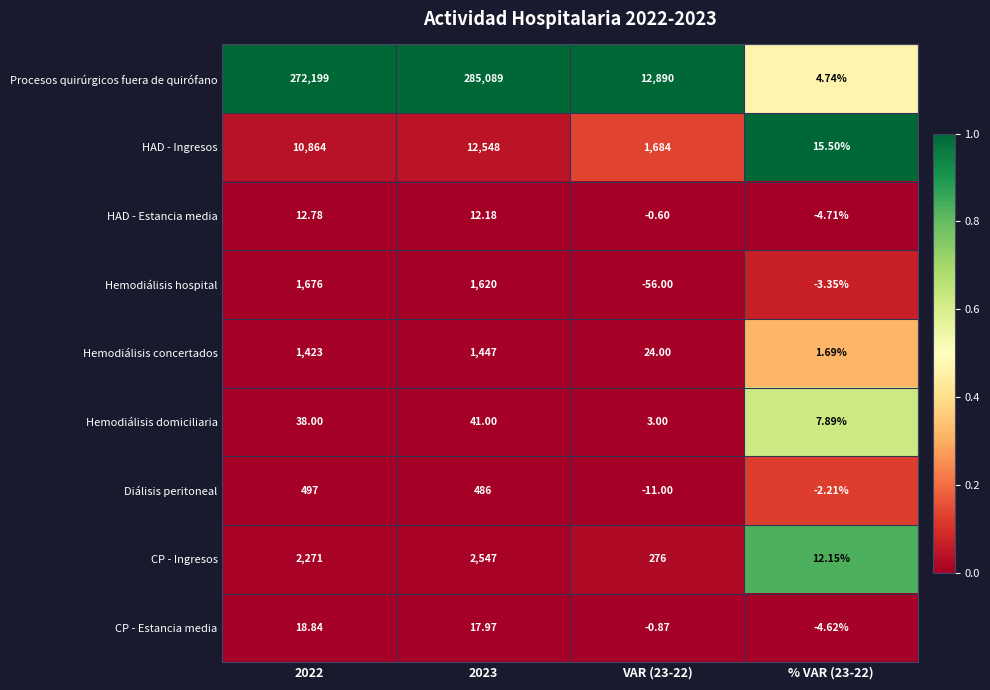

Which series has the largest total across all categories?

Procesos quirúrgicos fuera de quirófano